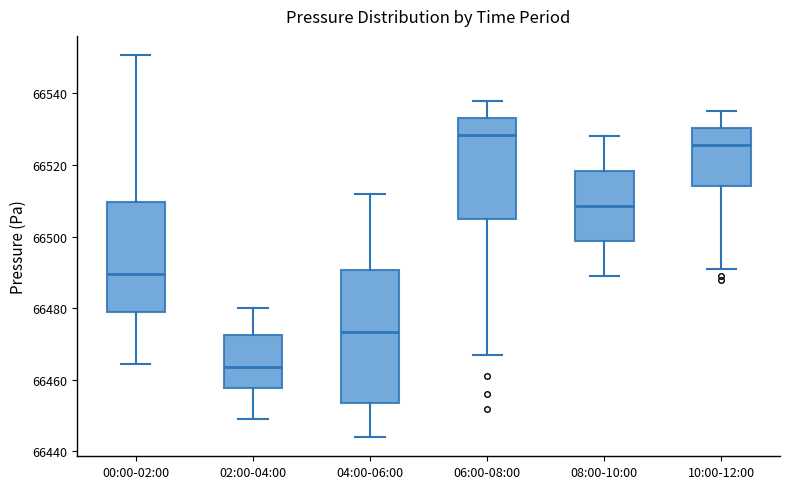

Which box is the tallest, from its lower edge to its upper edge?

04:00-06:00